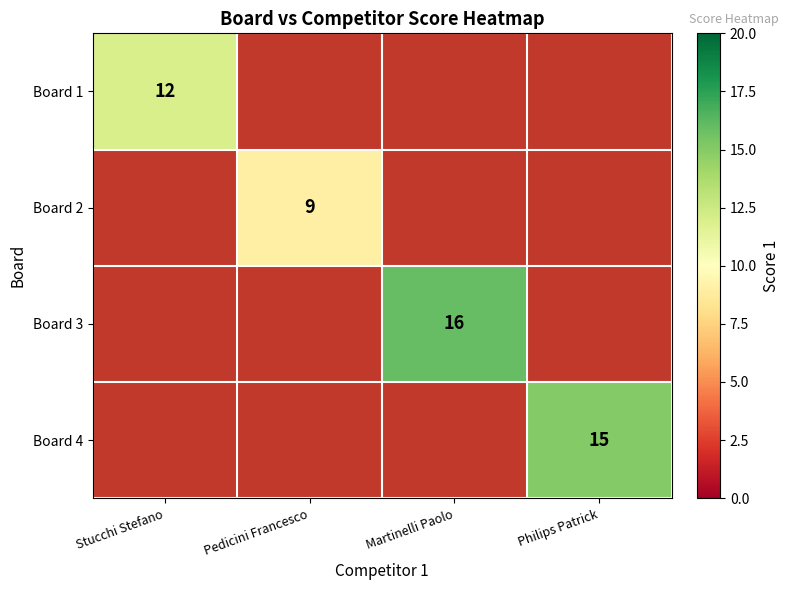

True or false: Board 1 has a value of 12 at Stucchi Stefano.

True